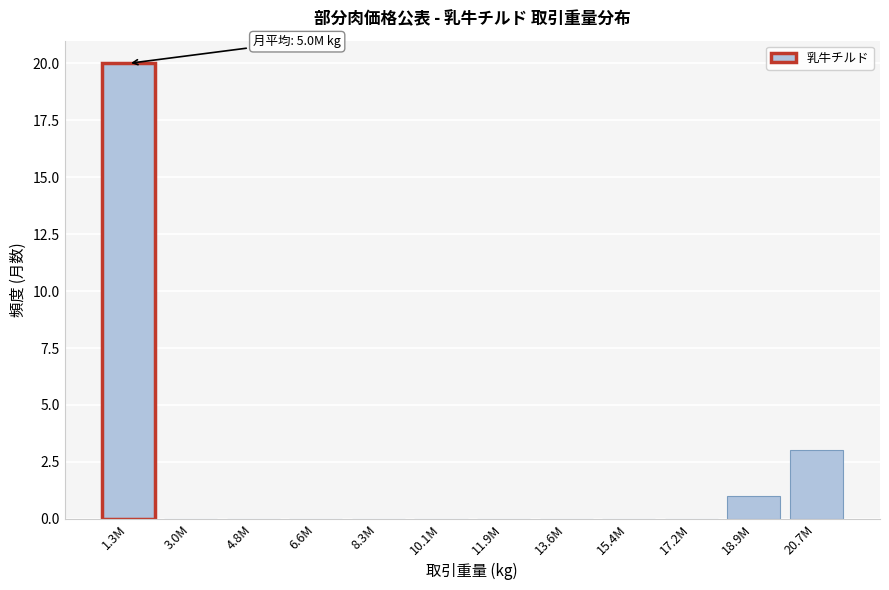

Reading right to left, what are all the values shown in this chart?

20.7M=3	18.9M=1	17.2M=0	15.4M=0	13.6M=0	11.9M=0	10.1M=0	8.3M=0	6.6M=0	4.8M=0	3.0M=0	1.3M=20